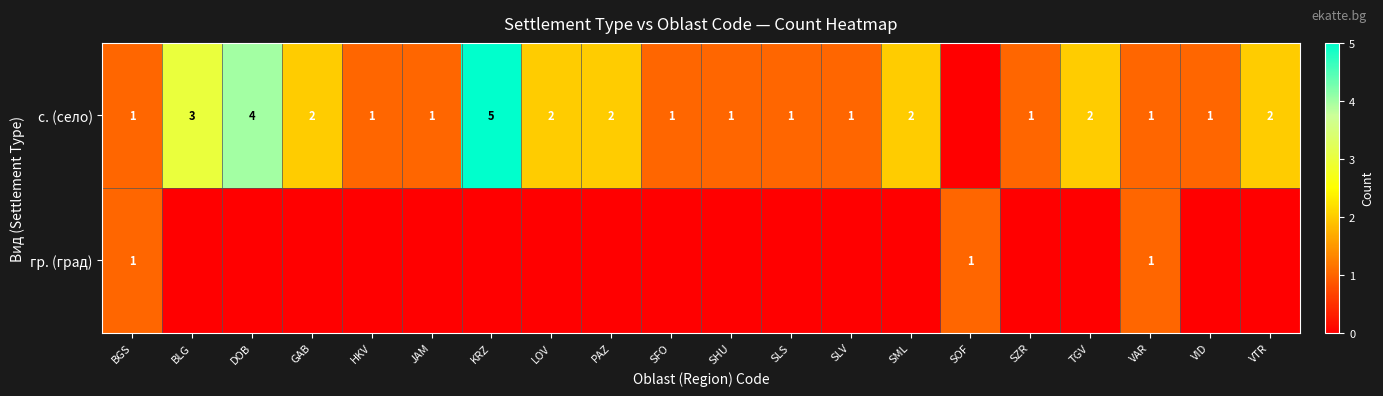

The row_1 series shows 0 at SLV. True or false?

False